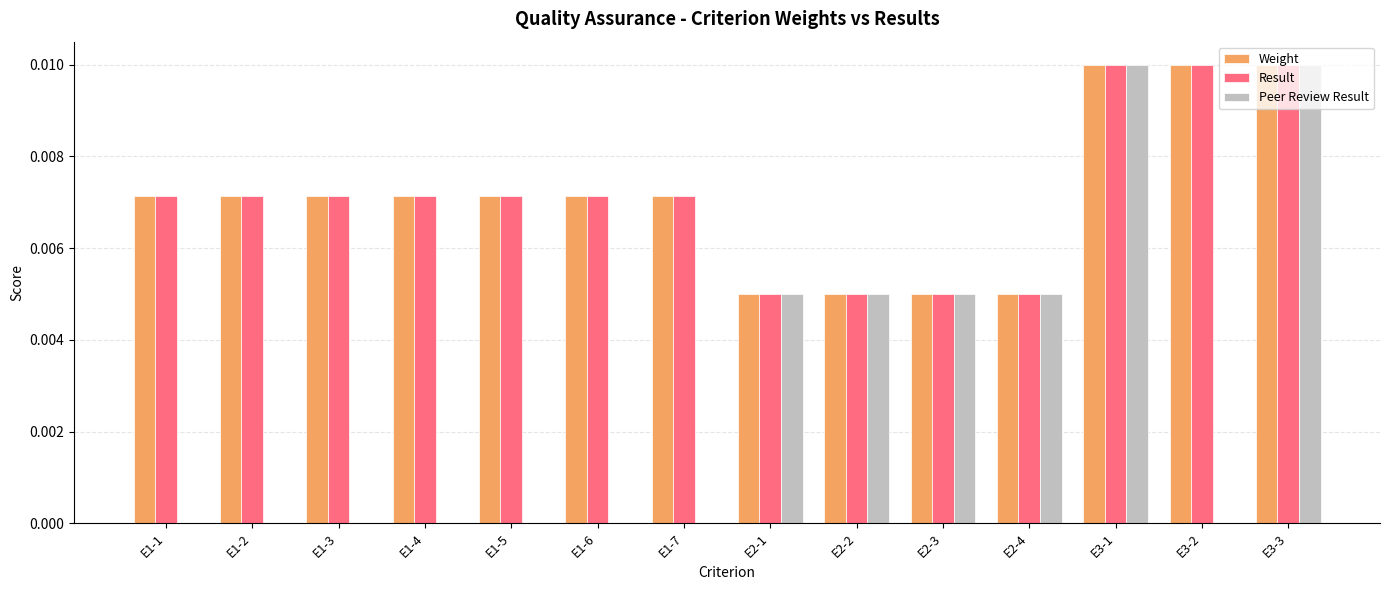

The Weight series shows 0.0 at E3-3. True or false?

True